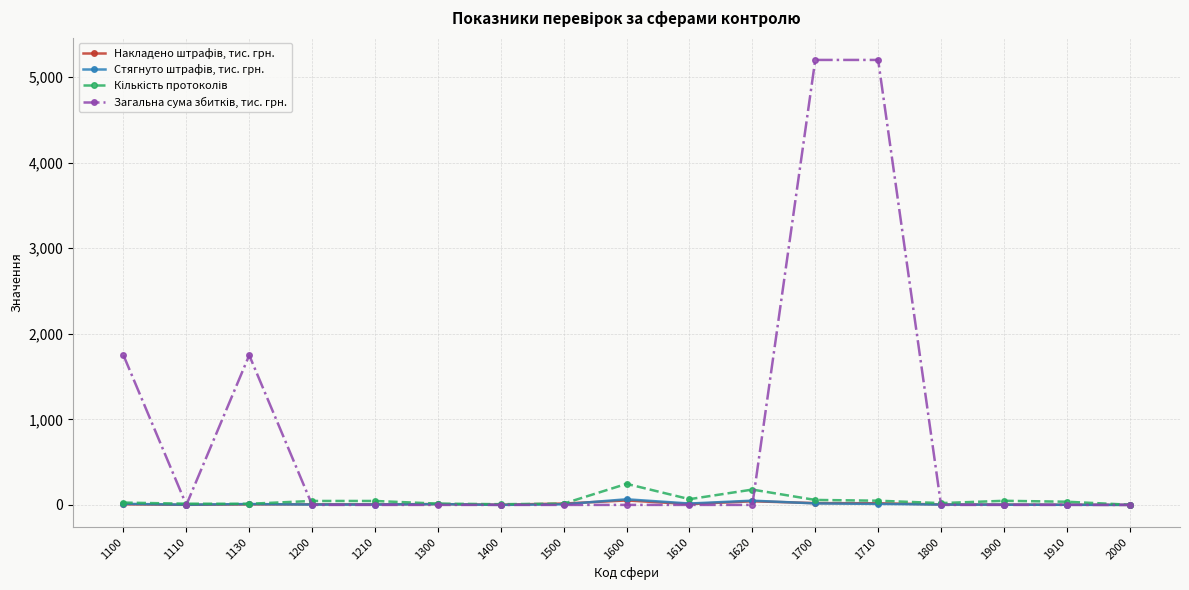

What is the maximum value shown in the chart?

5199.0